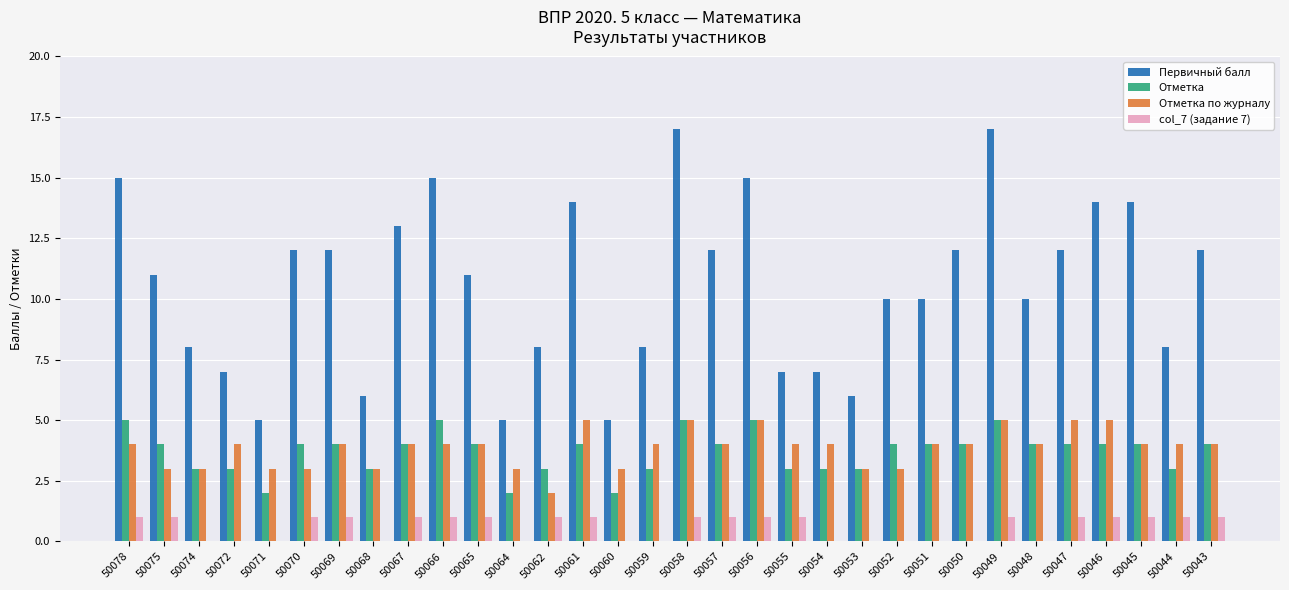

What is the average value of the Отметка по журналу series?

4